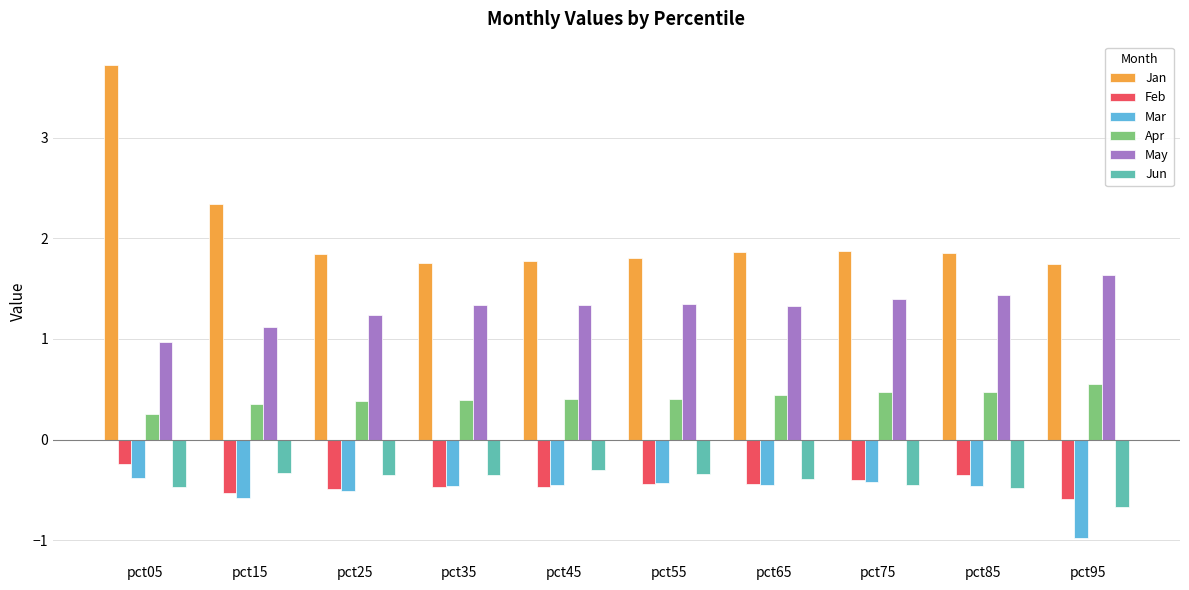

How many categories are shown in the chart?

10